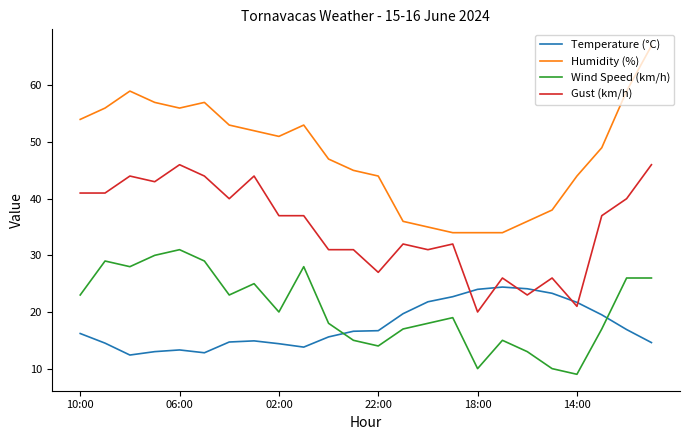

Which series has the widest spread of values?

Humidity (%)